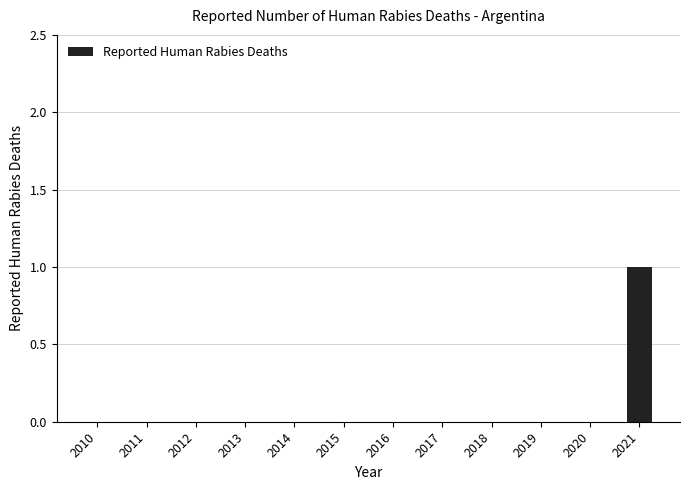

Is it true that the value at 2016 is 0?

True